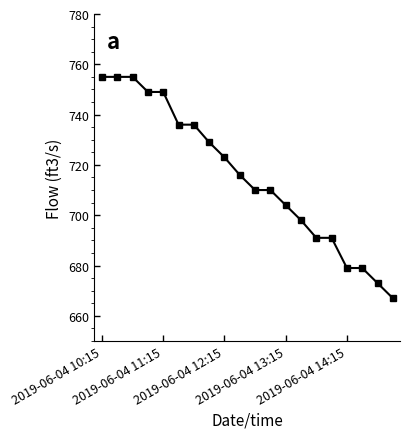

What is the average value?

715